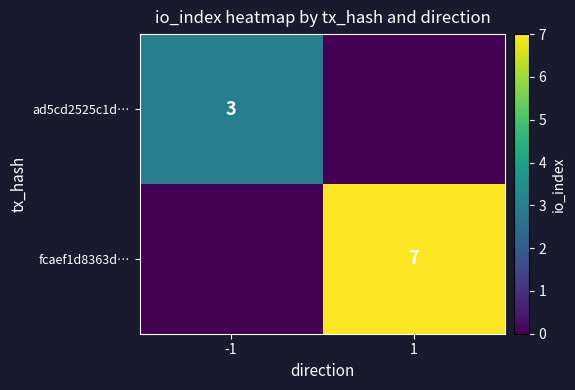

How many categories are shown in the chart?

2